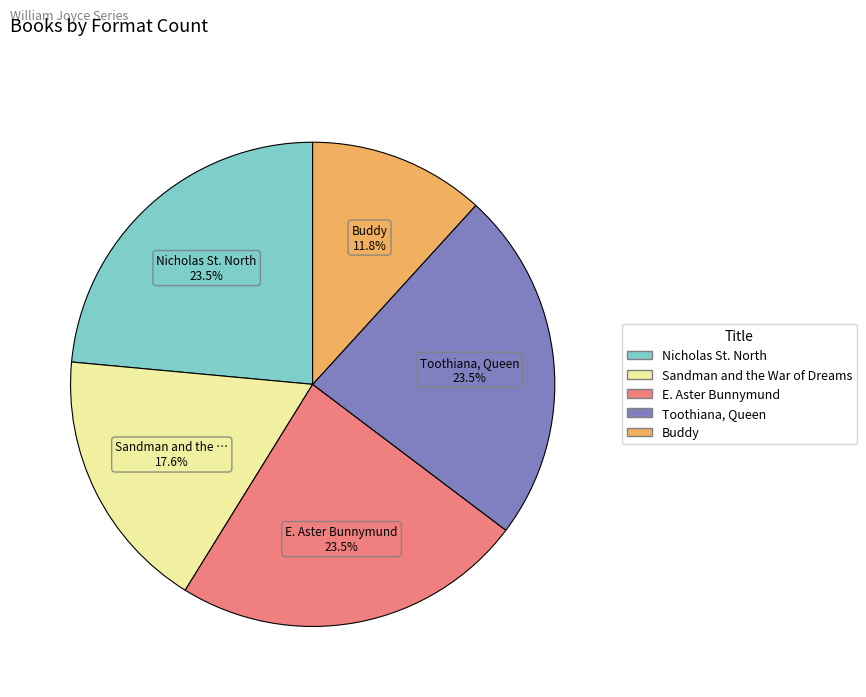

To the nearest percent, what is the average slice percentage?

20%